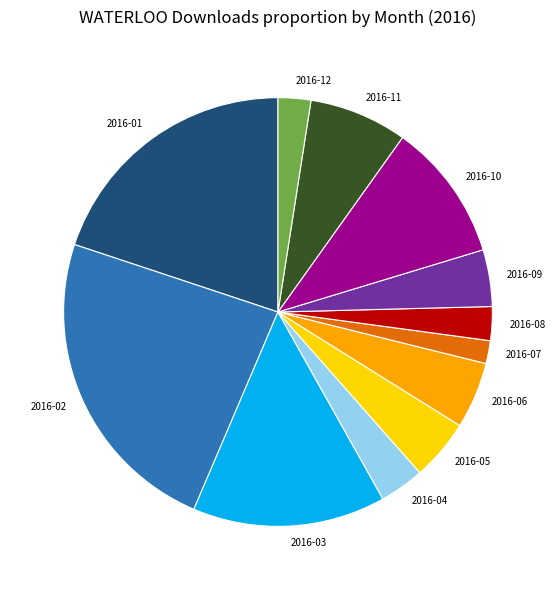

What is the ratio of the value at 2016-03 to the value at 2016-02?

0.6